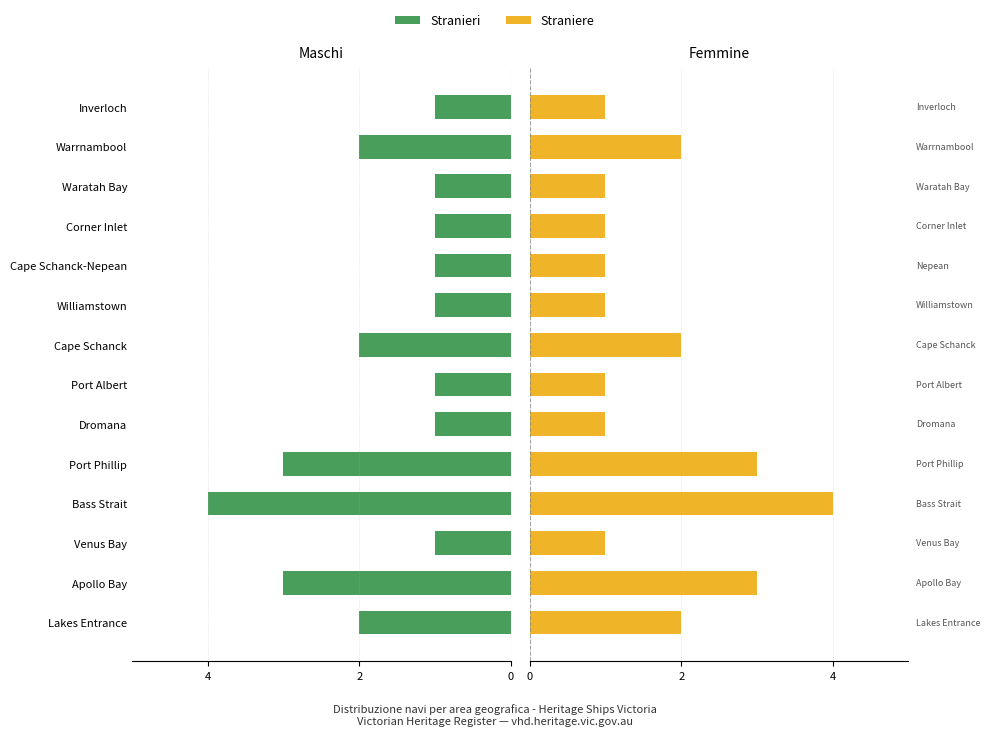

Is it true that Straniere equals 0 at Williamstown?

False